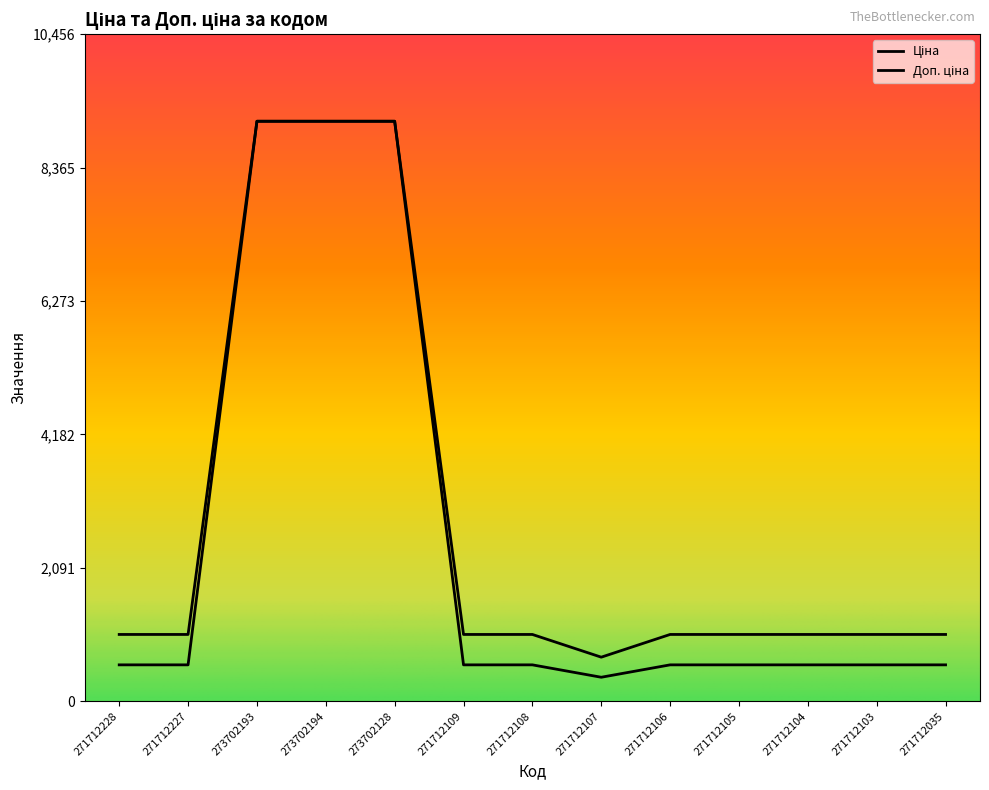

True or false: Ціна and Доп. ціна intersect in this chart.

False